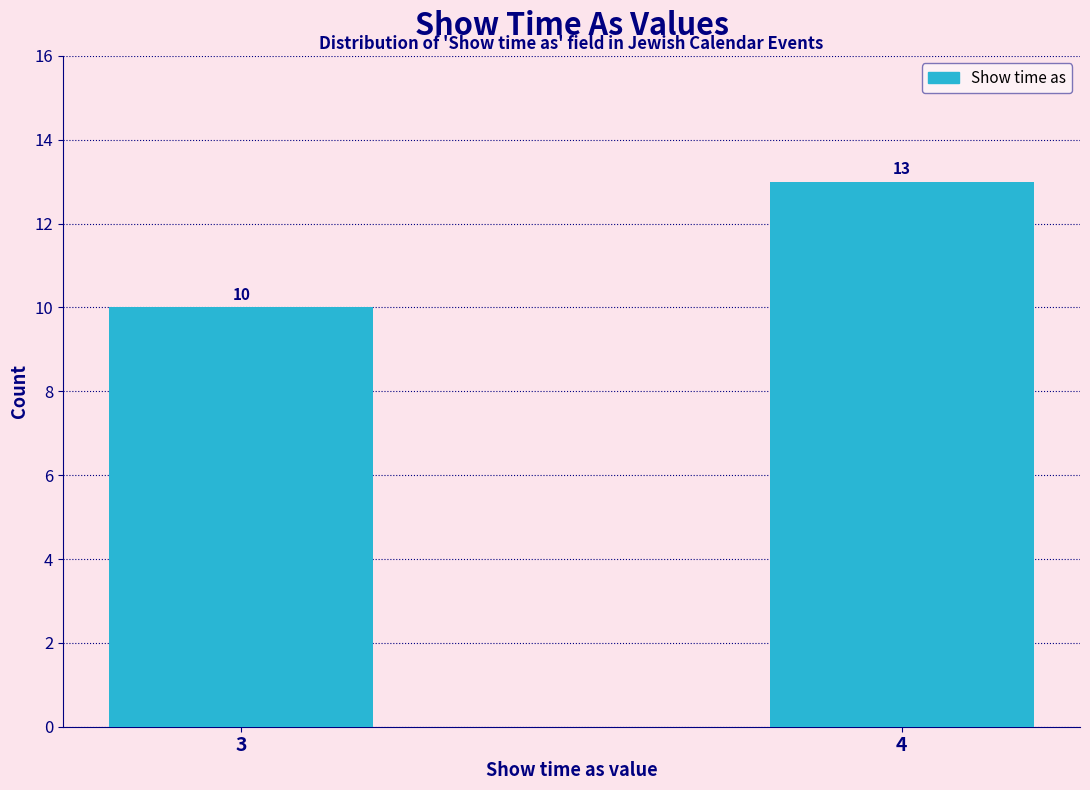

Reading left to right, transcribe all the data shown in this chart.

10	13